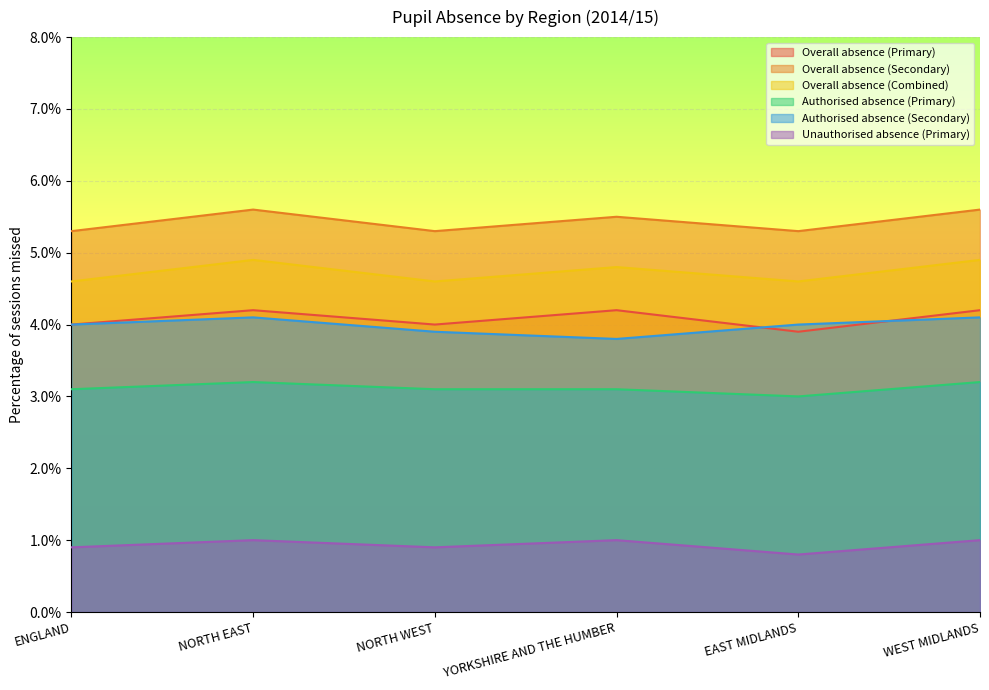

What is the approximate value of Overall absence (Combined) at YORKSHIRE AND THE HUMBER?

4.8